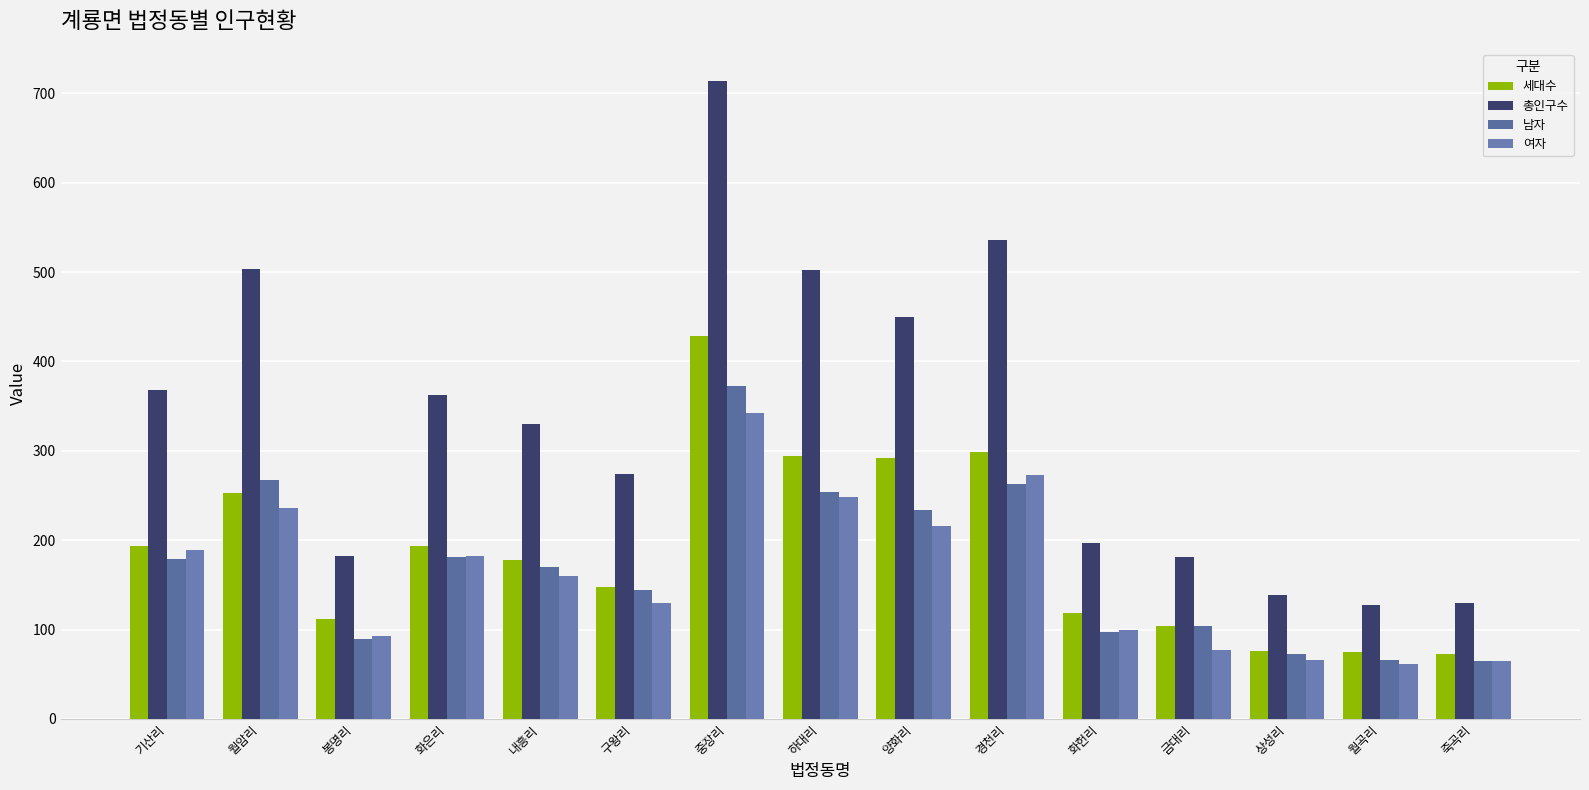

Read the 남자 value at 내흥리, to the nearest 50.

150